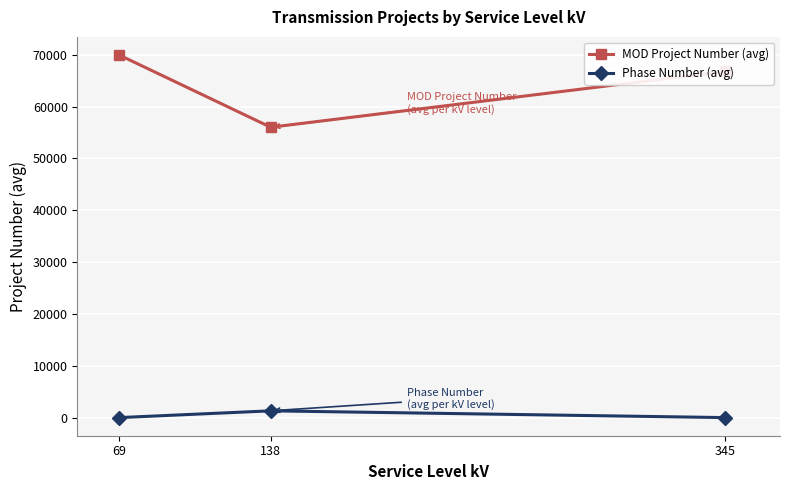

What is the value of the MOD Project Number (avg) point at the 3rd from the left?

66781.0